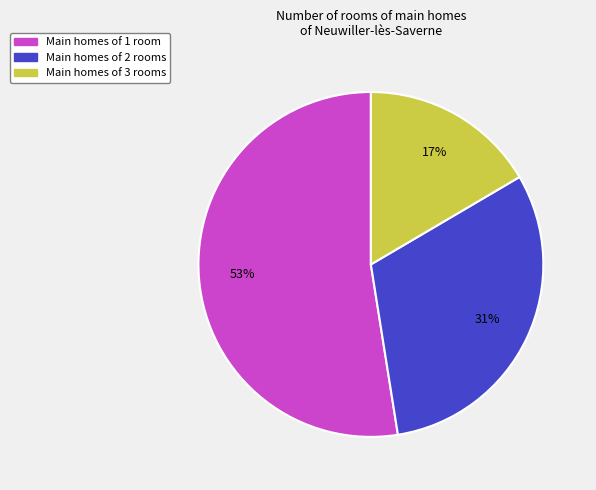

Which has a higher value, Main homes of 2 rooms or Main homes of 3 rooms?

Main homes of 2 rooms